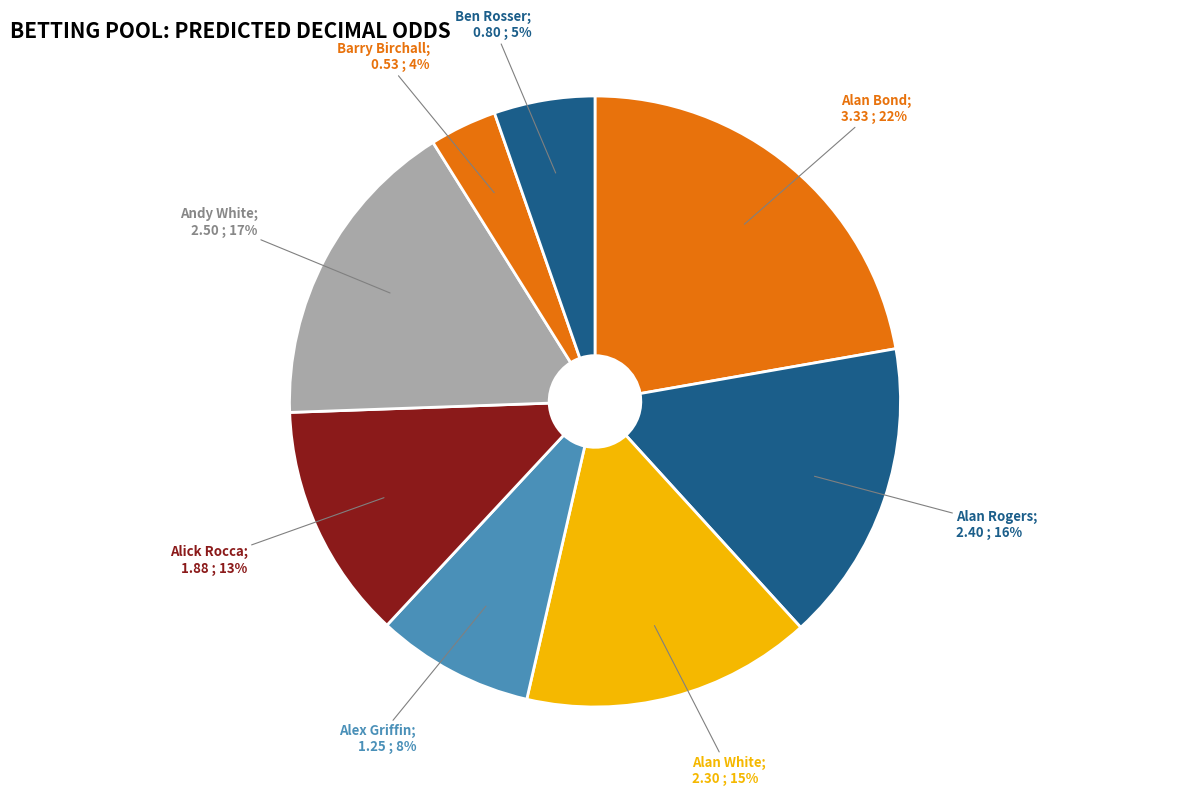

How many slices are in this pie chart?

8